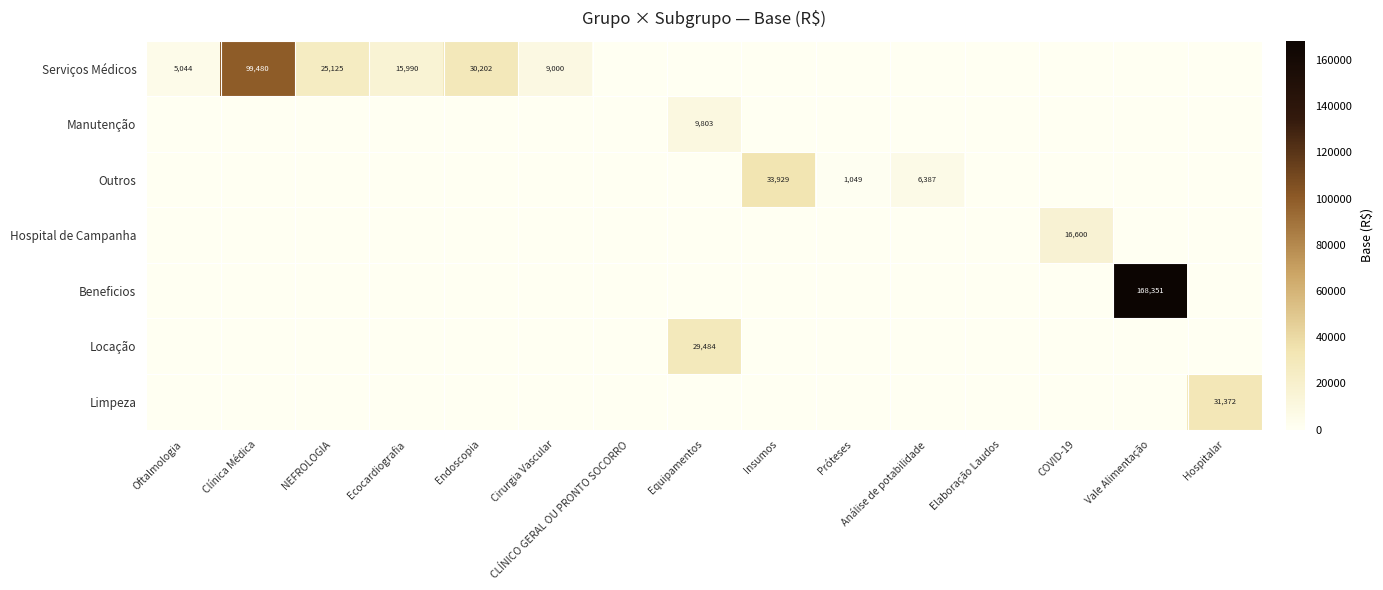

Is it true that Hospital de Campanha equals 24819 at COVID-19?

False